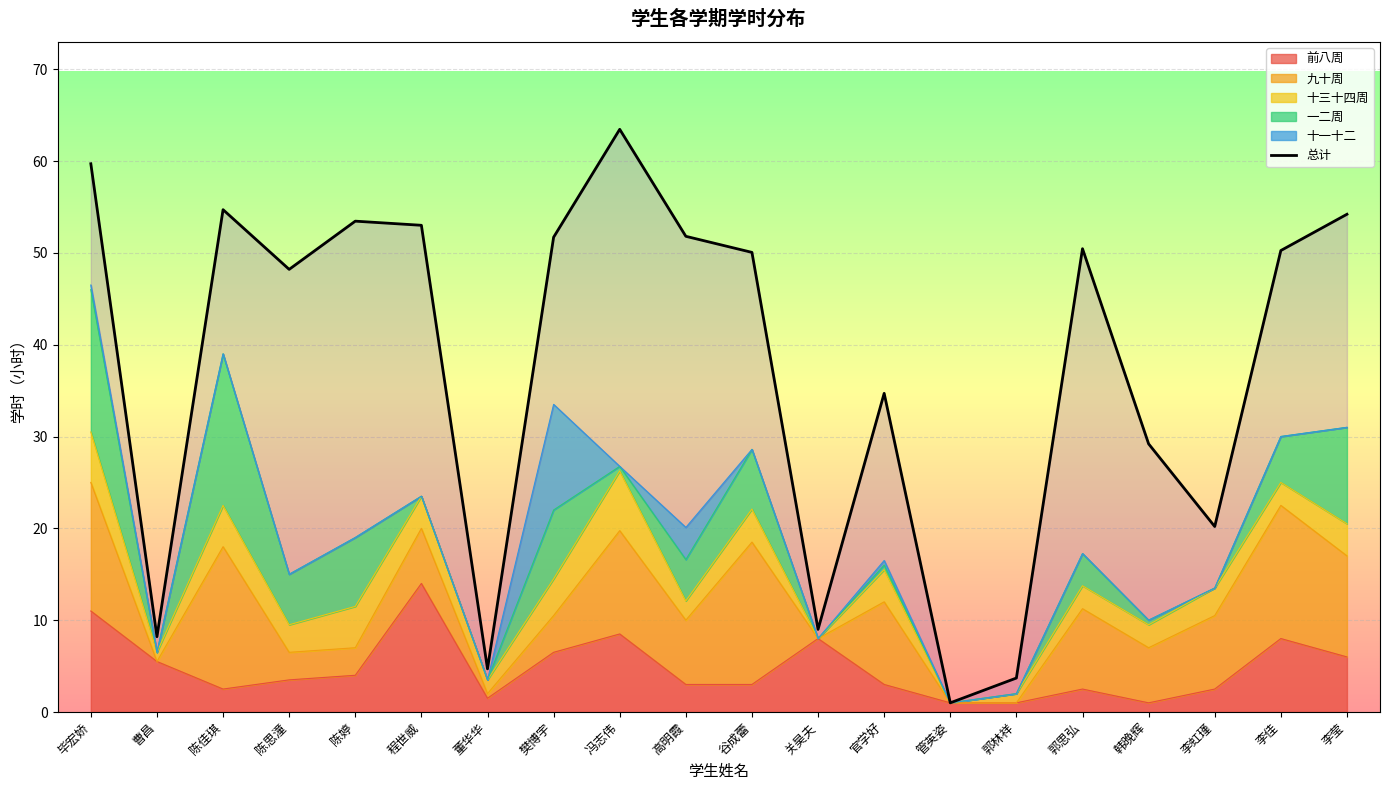

What position from the left is 高明霞?

10